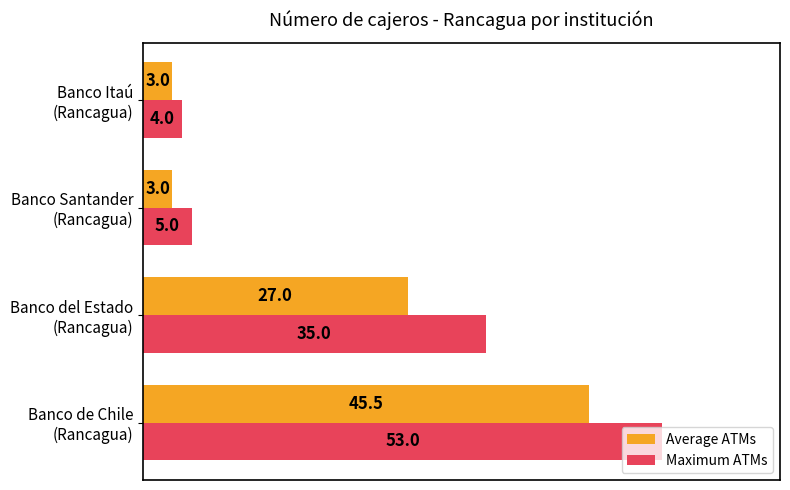

What is the greatest value displayed?

53.0